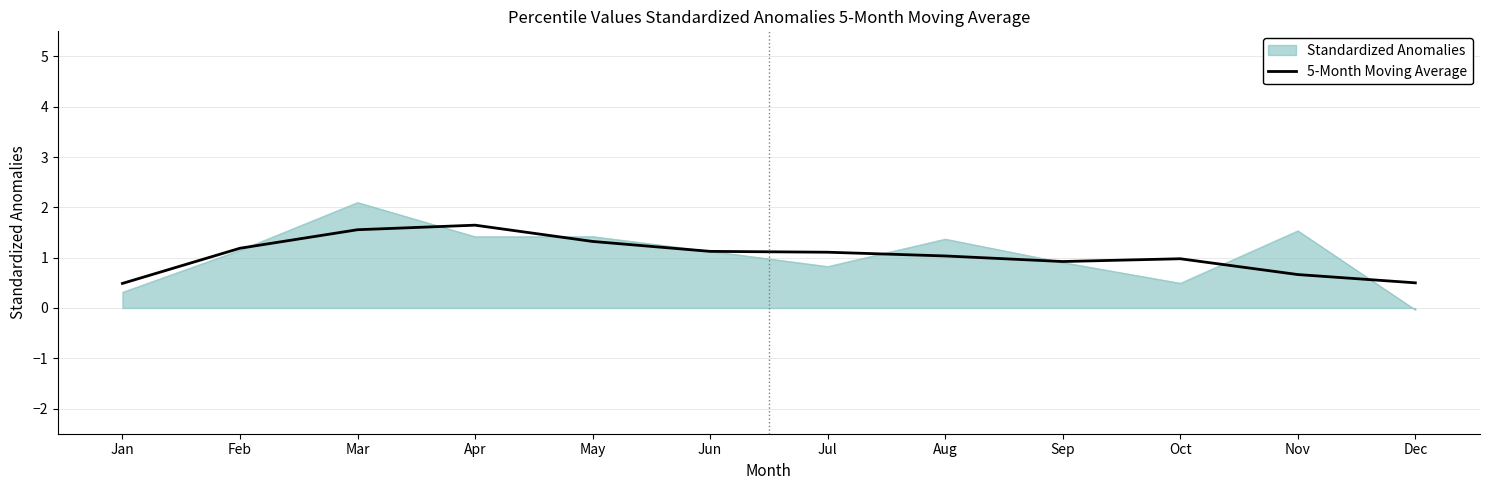

Which series has the widest spread of values?

Standardized Anomalies